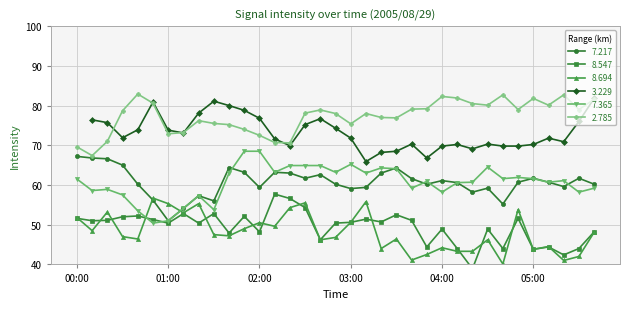

How many values in the 7.217 series exceed 60?

23